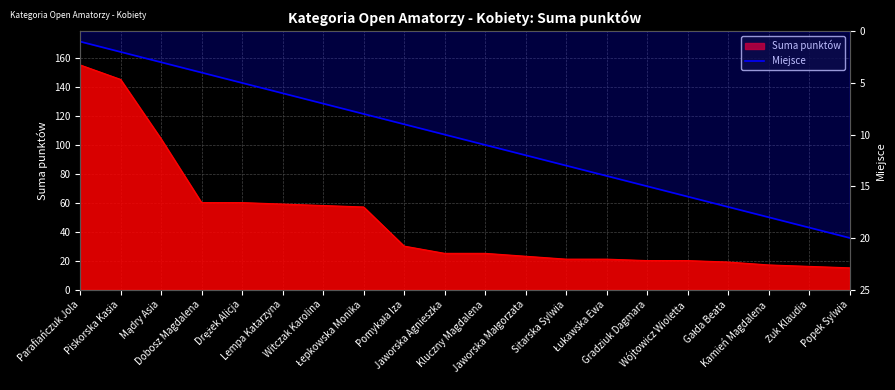

Where does the data first go above 11?

Jaworska Małgorzata